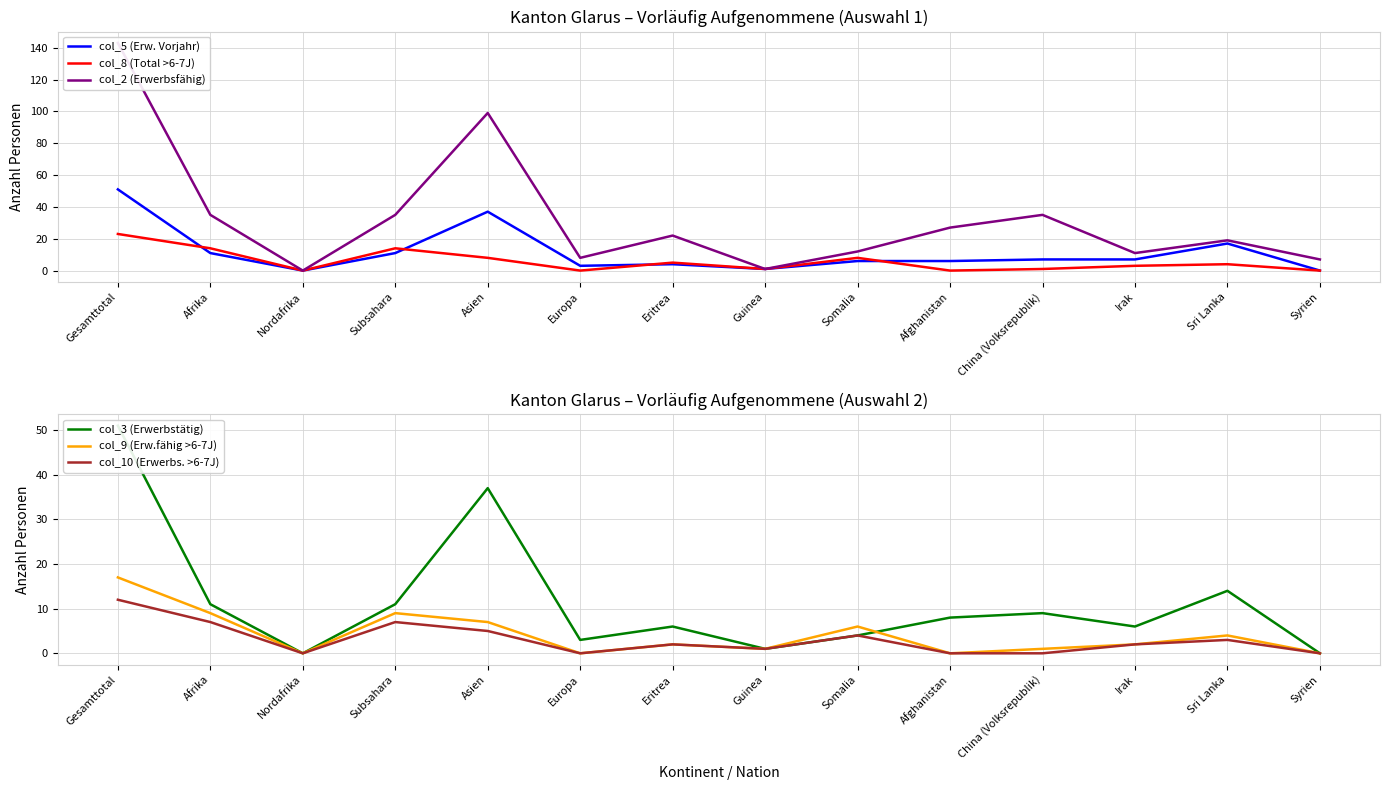

What is the difference between the second highest and second lowest values in the col_3 (Erwerbstätig) series?

37